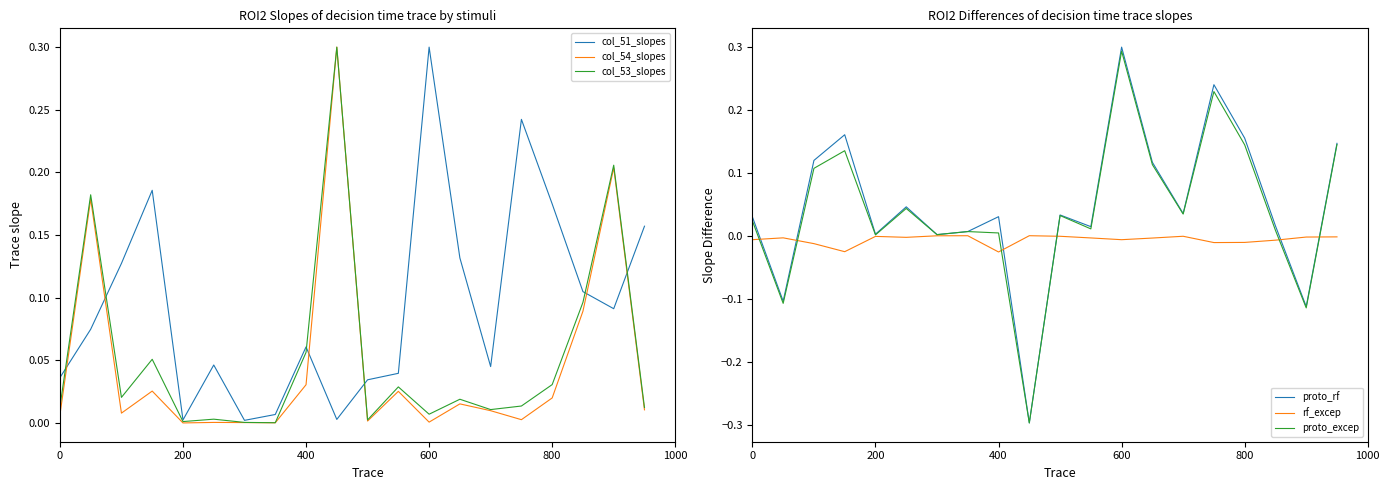

How many intersections are there between col_53_slopes and proto_rf?

8